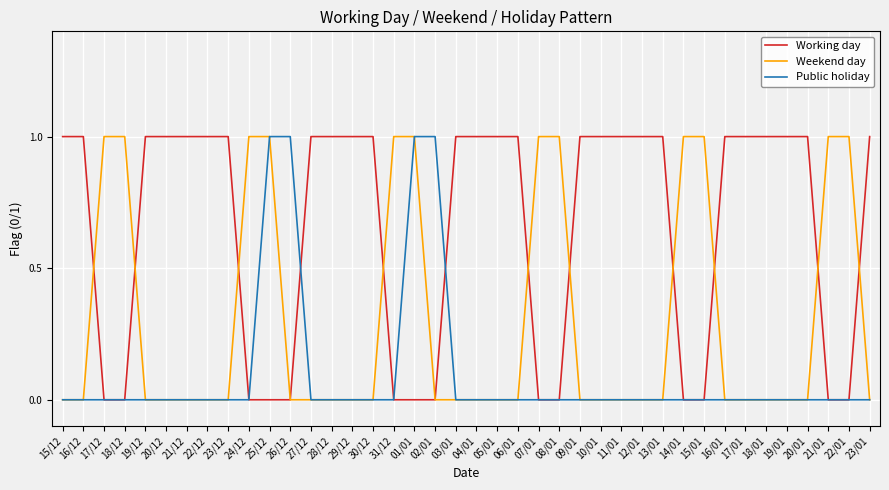

At how many categories does at least one series exceed 0?

40